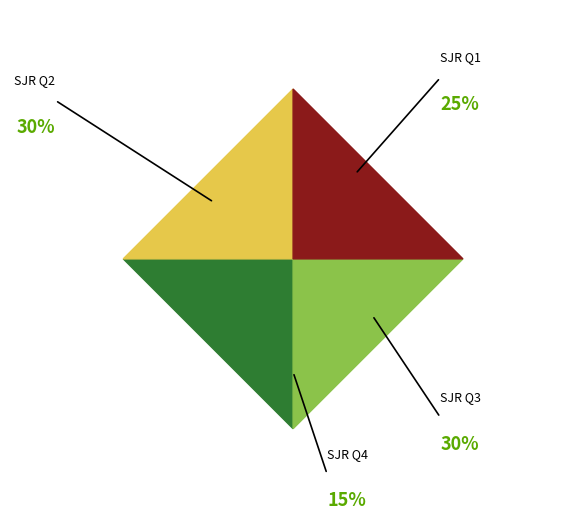

What percentage is the Q4 slice, to the nearest percent?

15%